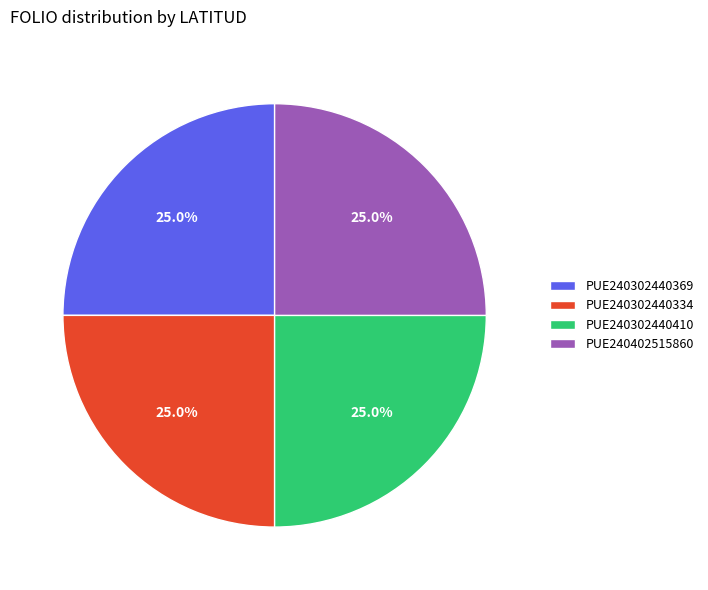

Does any single category account for the majority?

No